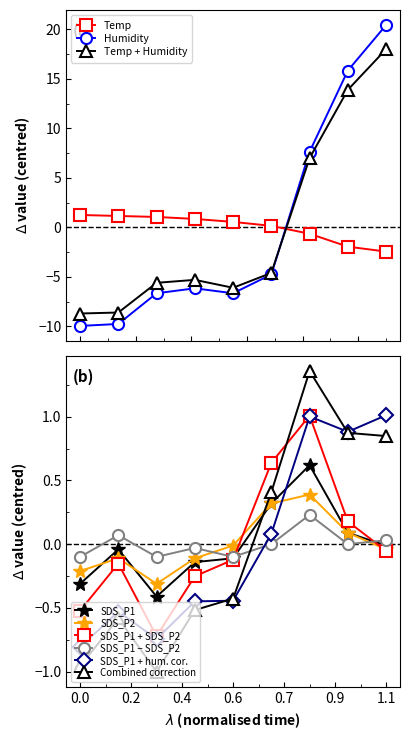

What is the lowest value of the Humidity series?

-10.0